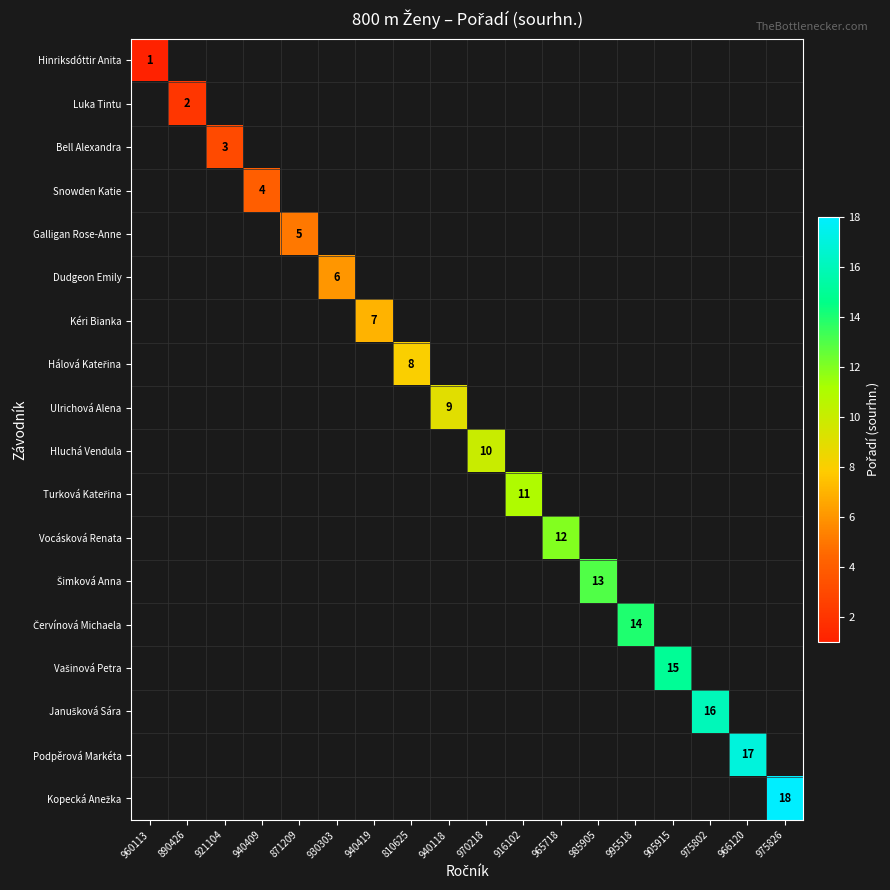

Between 960113 and 965718, which is larger?

965718